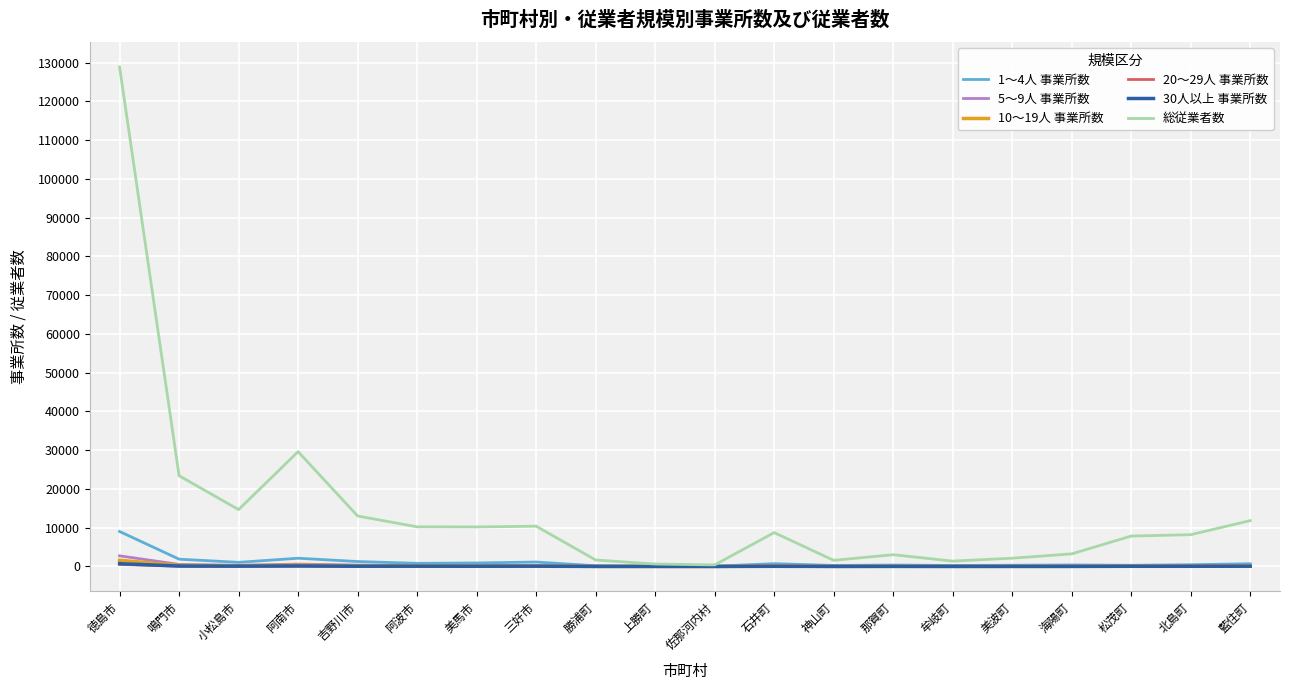

Does the chart display data point markers on the line(s)?

No